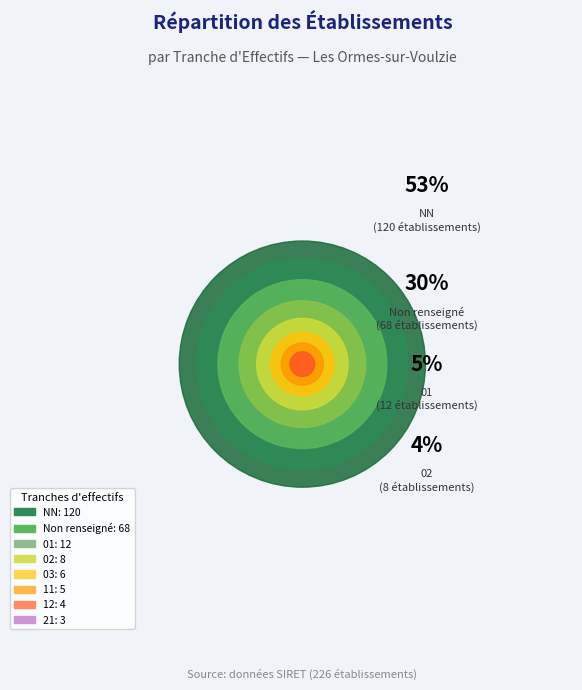

Does NN account for over 50% of the chart?

Yes